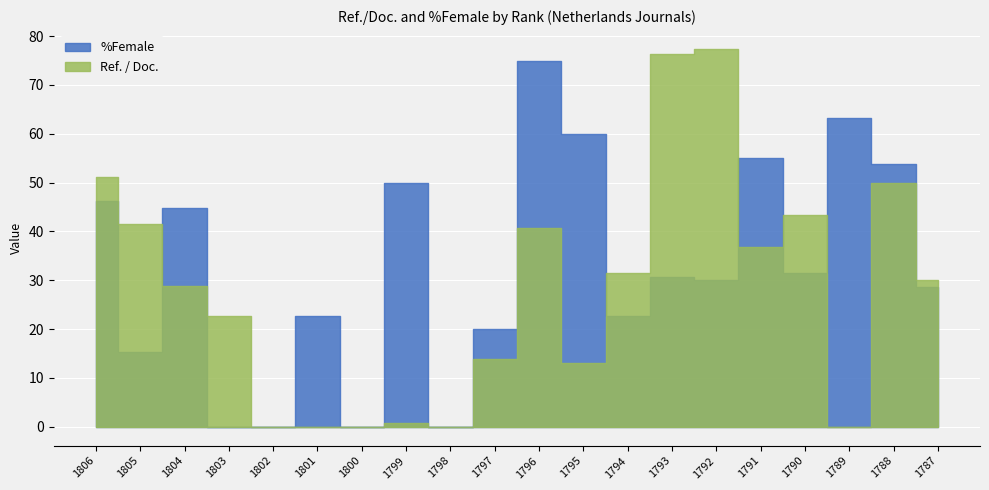

What is the sum of the Ref. / Doc. values at 1797 and 1806?

65.1